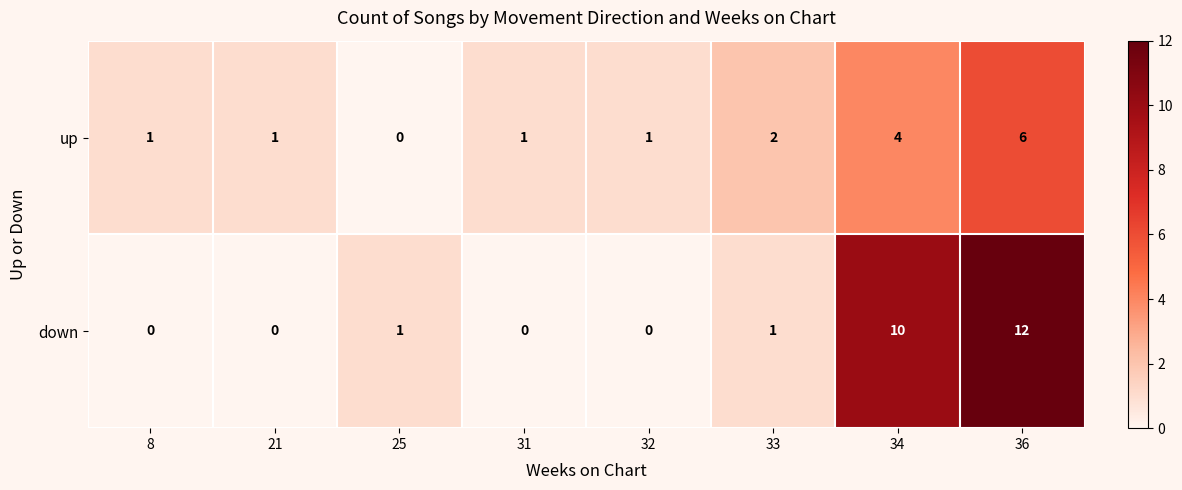

How many values in down are above zero?

4